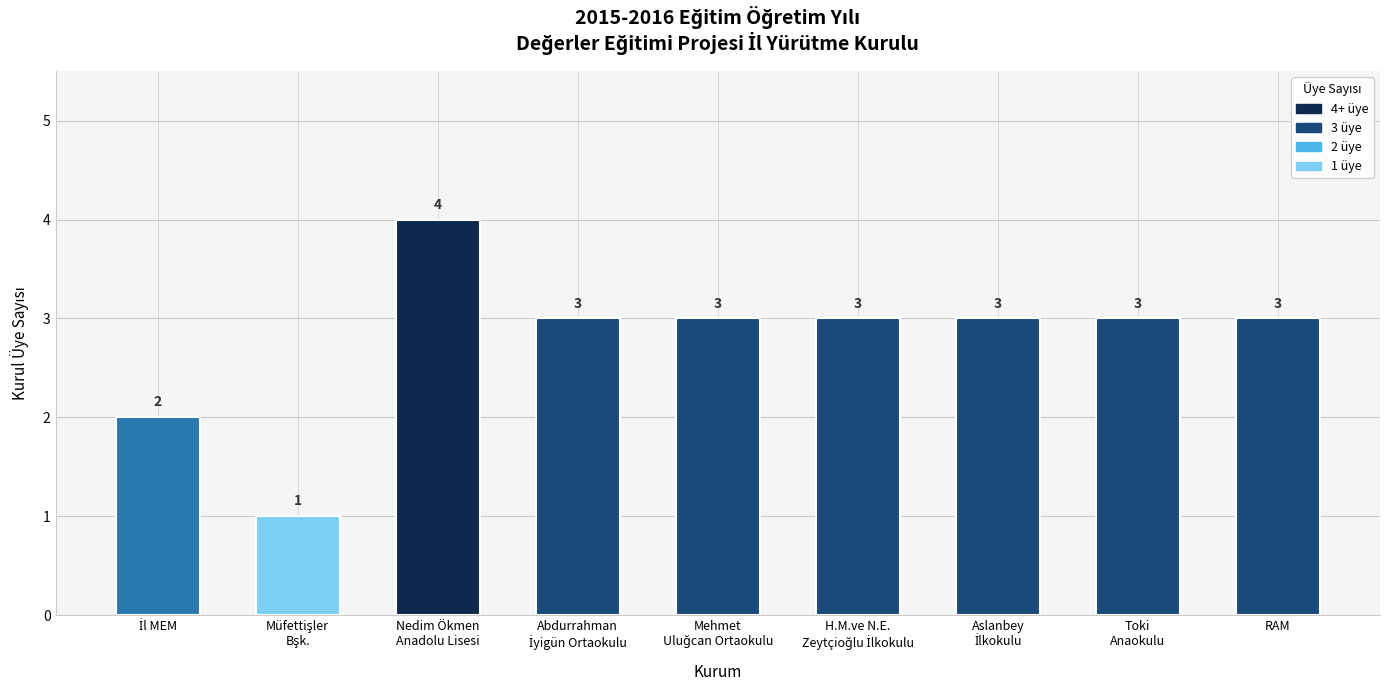

Which category has the highest value across all series?

Nedim Ökmen
Anadolu Lisesi